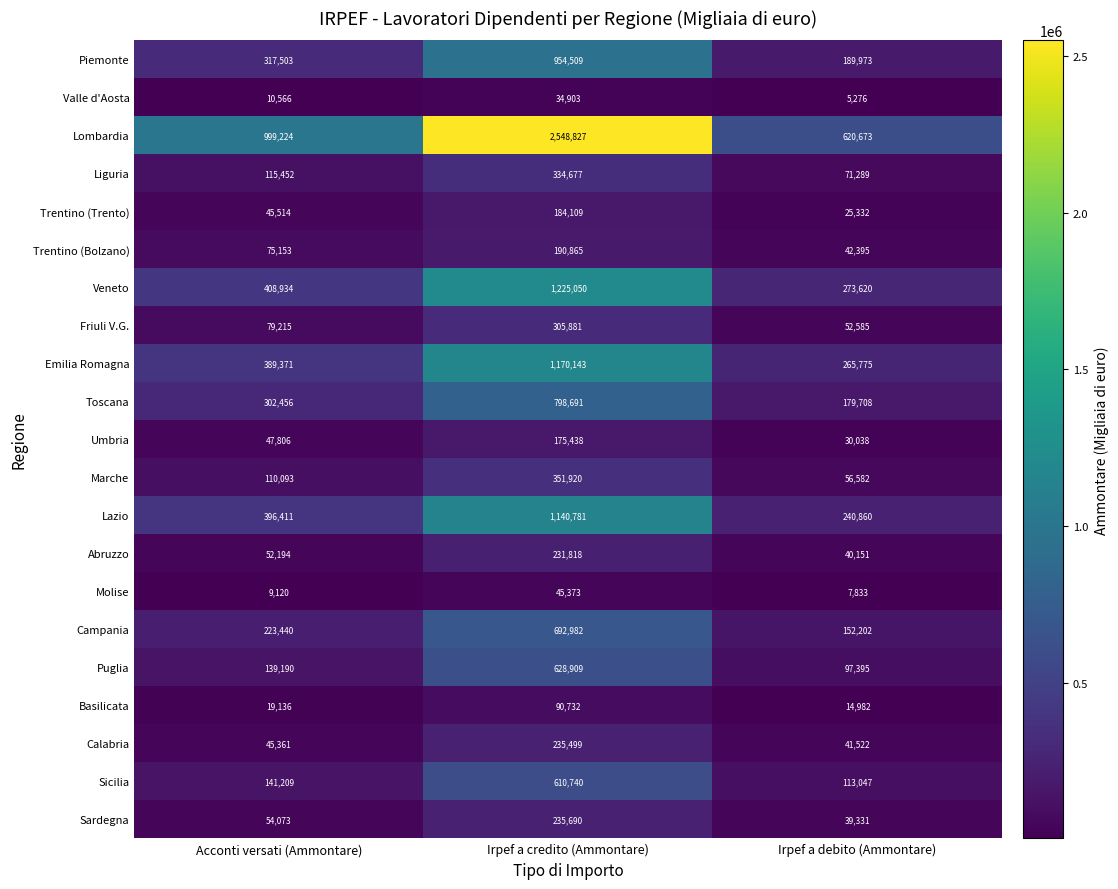

The Calabria series shows 389016 at Irpef a credito (Ammontare). True or false?

False